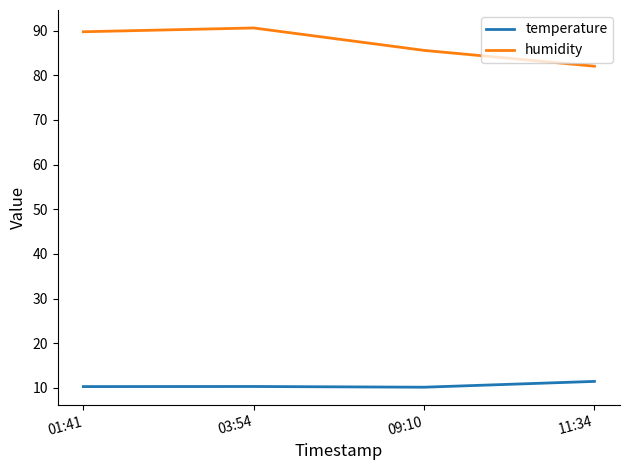

Which series has the largest total across all categories?

humidity